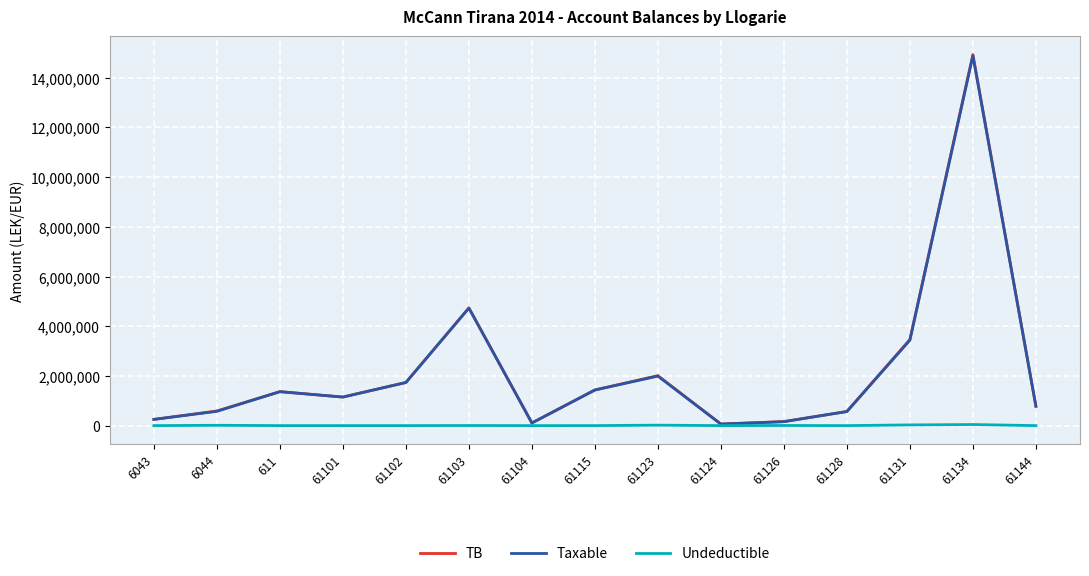

Does the chart display data point markers on the line(s)?

No